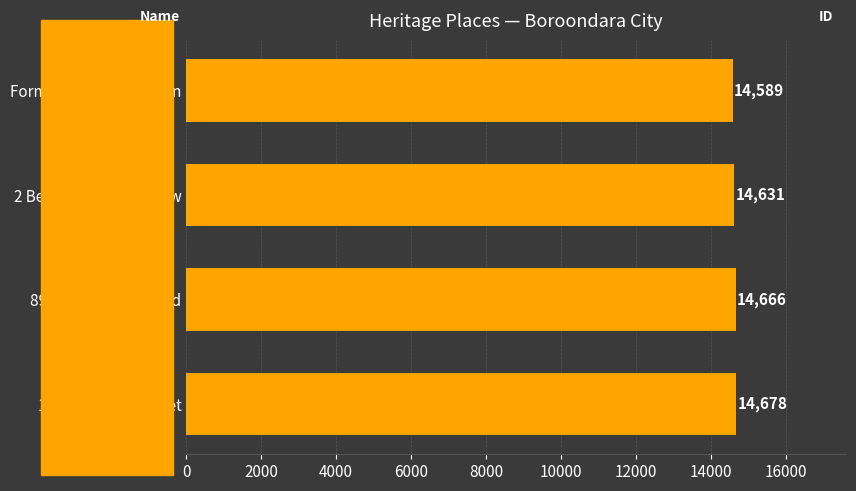

How many data points are less than 14666?

2